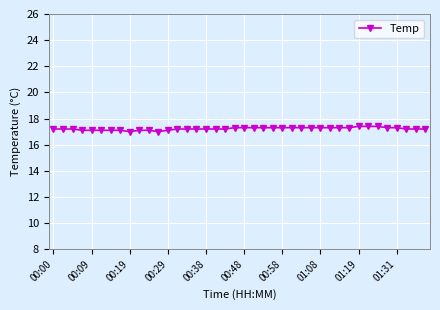

What is the smallest value displayed?

17.0